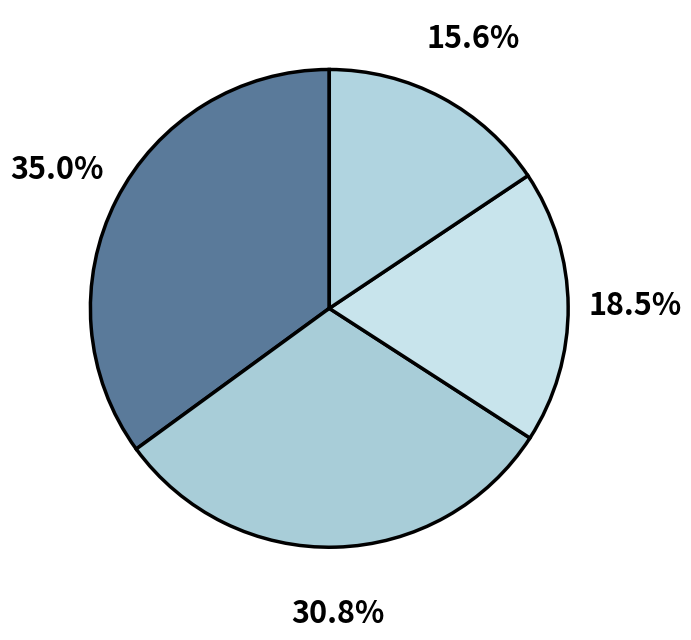

How many segments does this pie chart have?

4